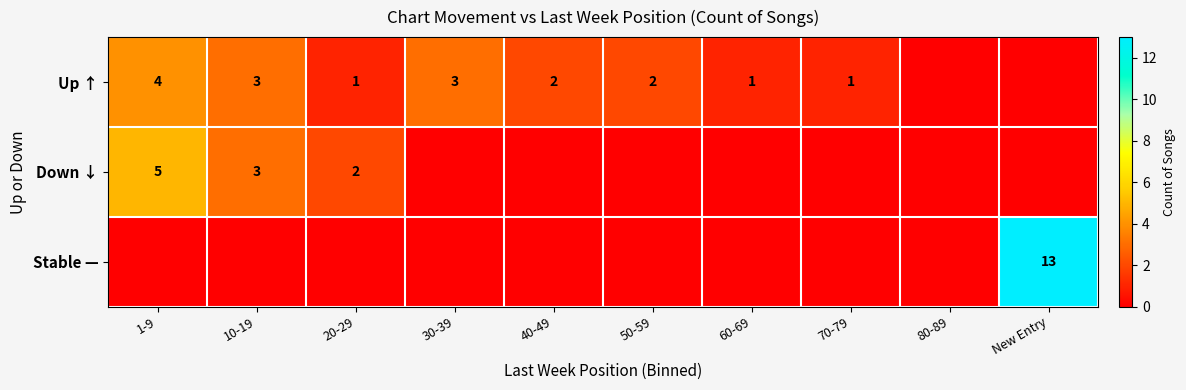

What is the sum of the Down ↓ values at 20-29 and 10-19?

5